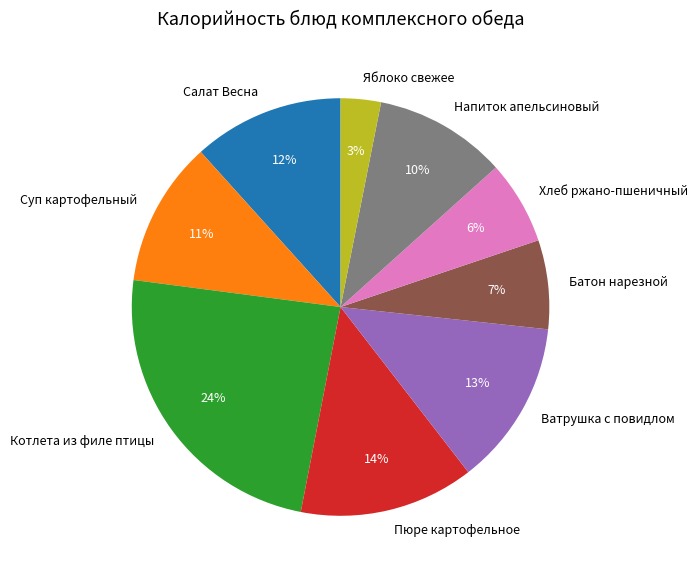

Which slice is the smallest?

Яблоко свежее